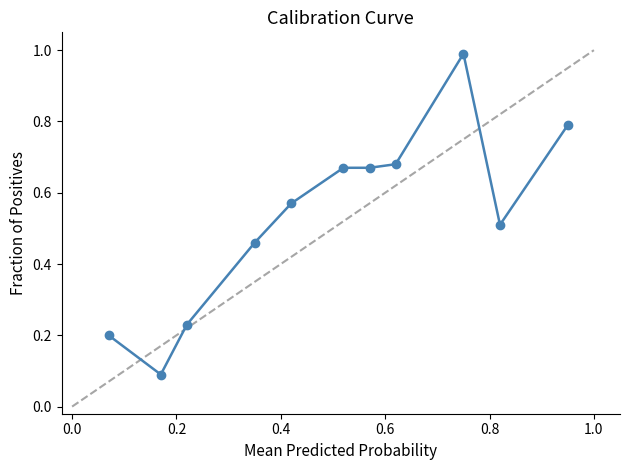

What is the sum of all values?

5.9